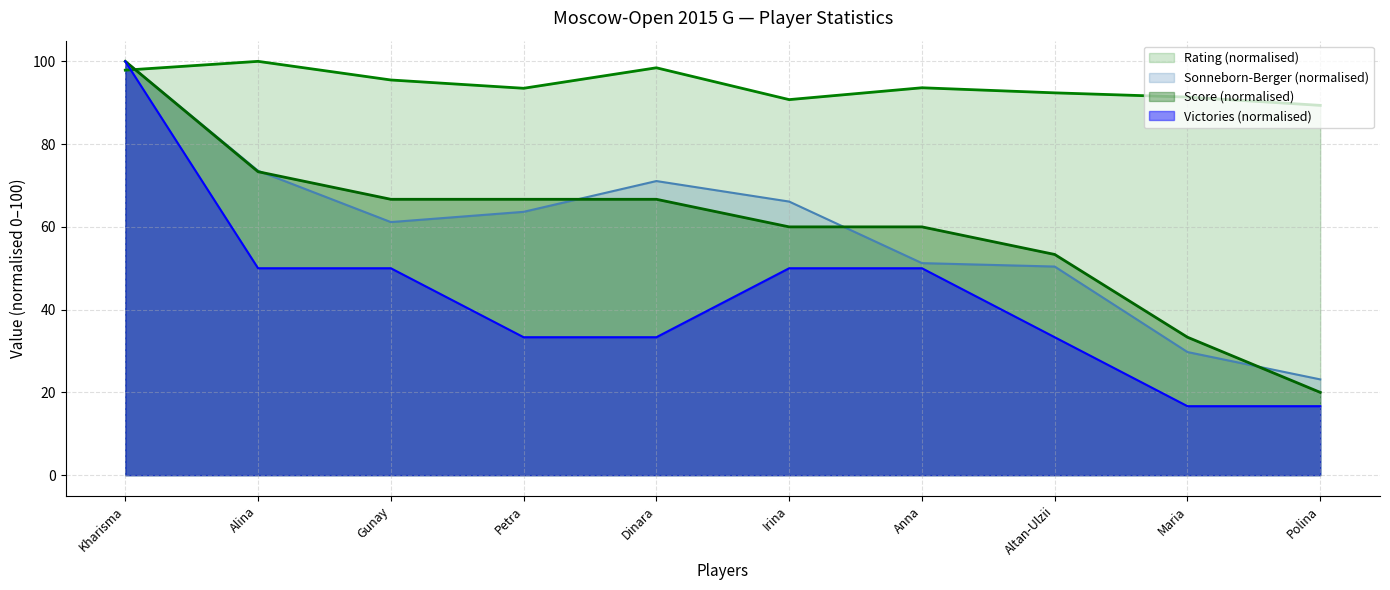

Is the value of Victories (normalised) at Altan-Ulzii greater than the value of Rating (normalised) at Polina?

No